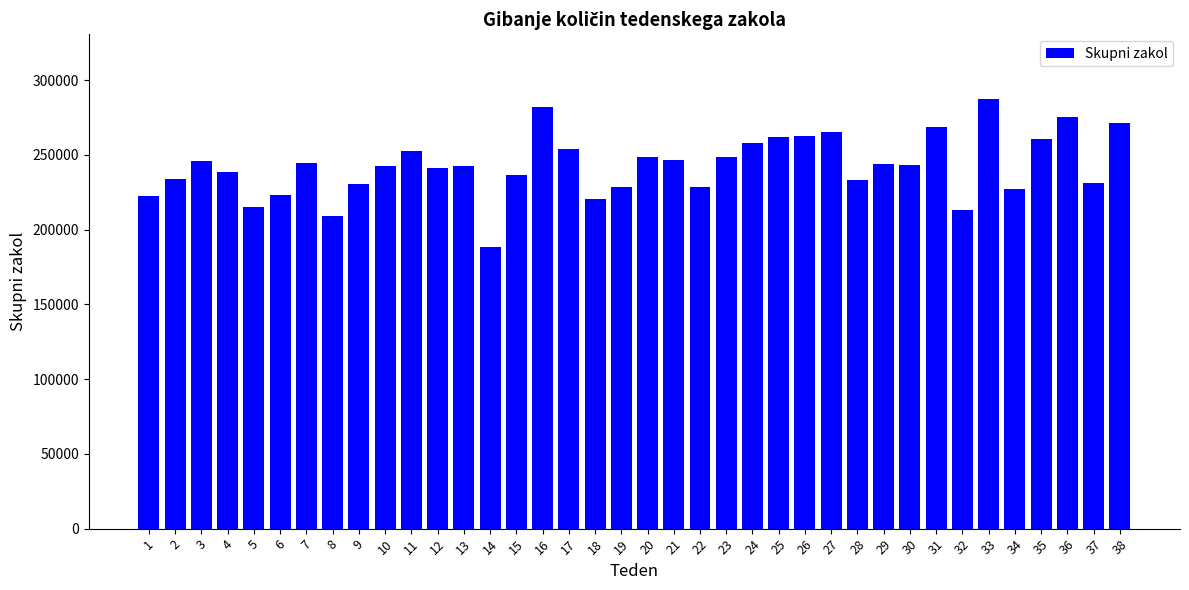

Are the bars grouped side by side (vs. stacked)?

No